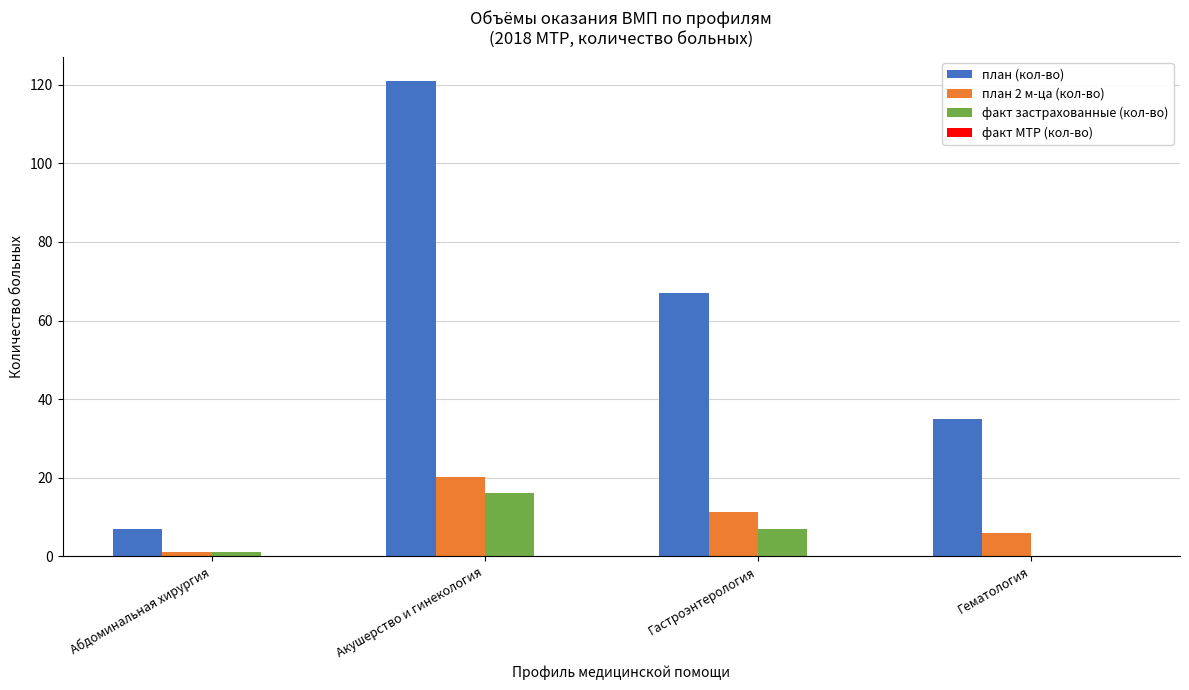

Between Гастроэнтерология and Гематология, which series saw the biggest shift?

план (кол-во)